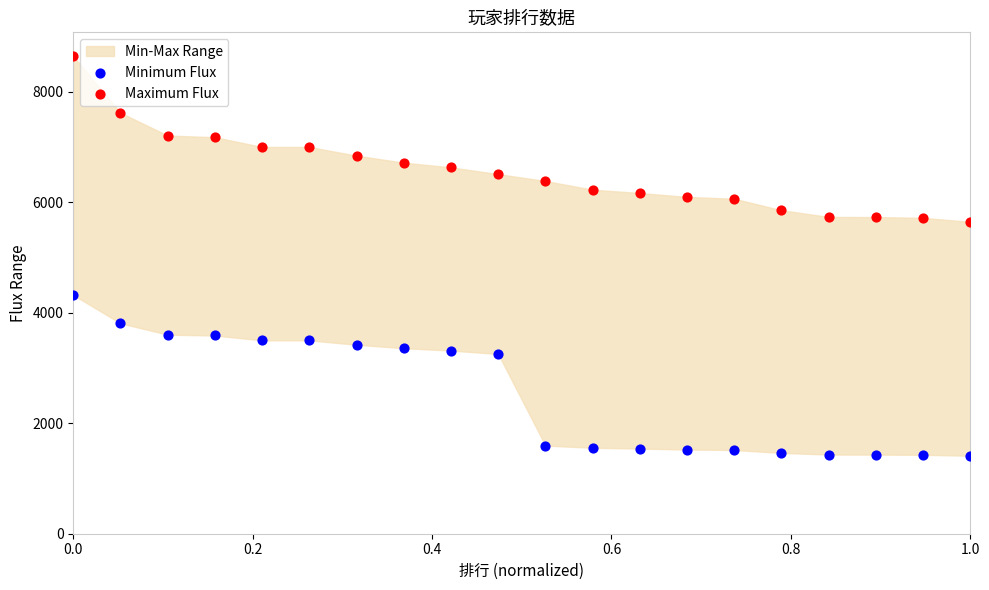

Which series contains the lowest Y value?

Minimum Flux